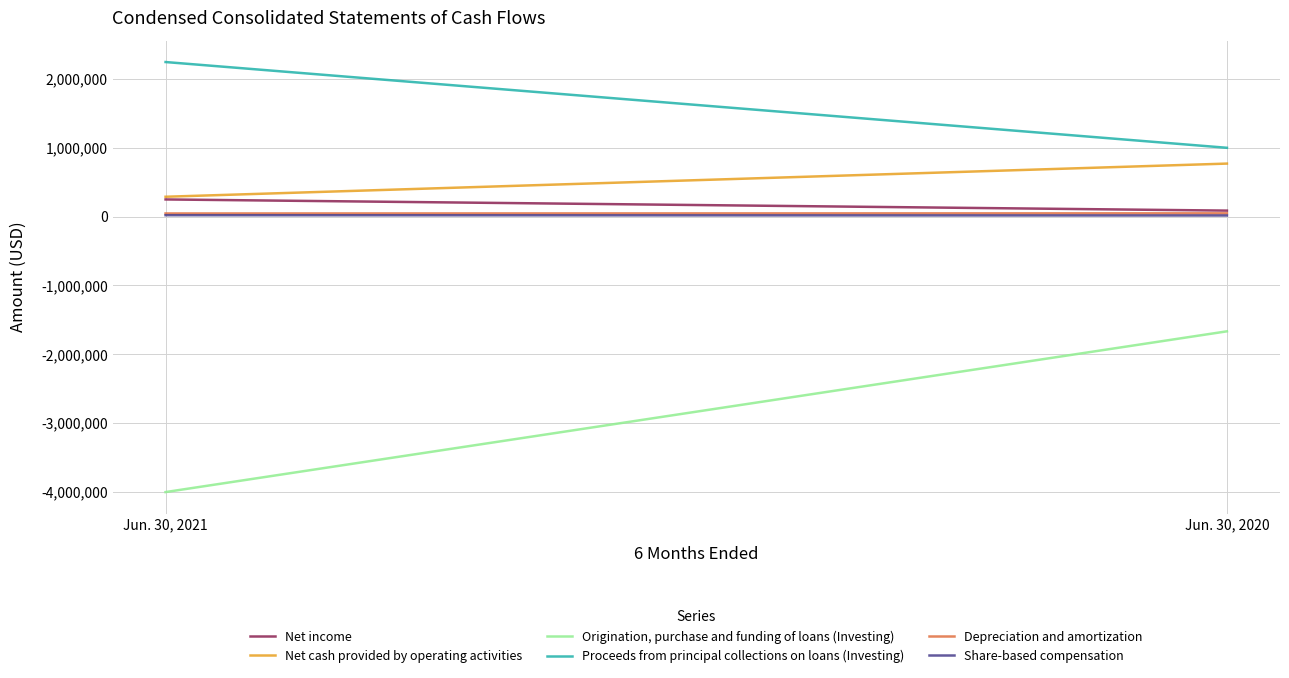

At which category does the chart reach its minimum across all series?

Jun. 30, 2021